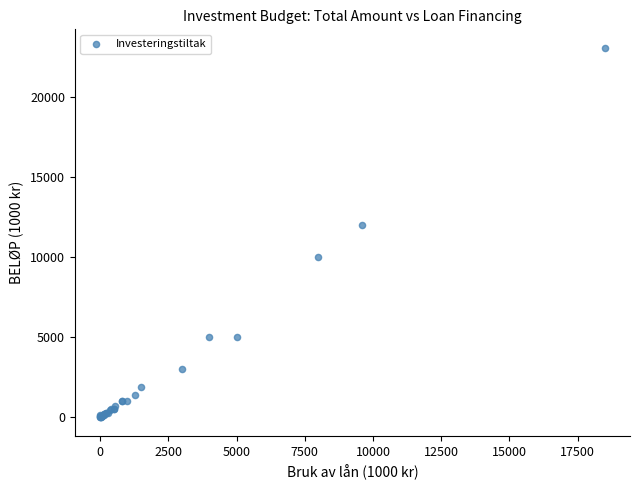

What Y value in the scatter plot is closest to 11546?

12000